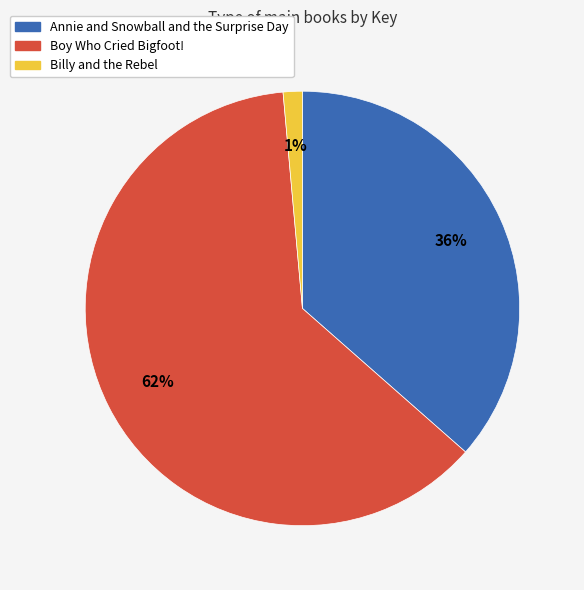

To the nearest percent, what is the combined percentage of Boy Who Cried Bigfoot! and Annie and Snowball and the Surprise Day?

99%